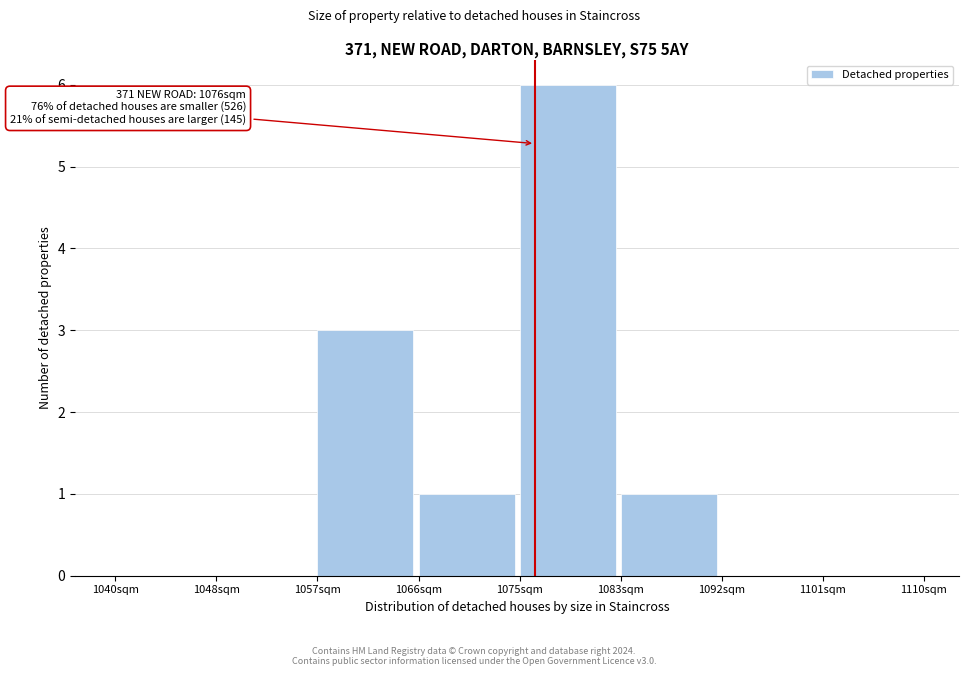

Which range on the x-axis has the tallest bar?

1075 to 1084